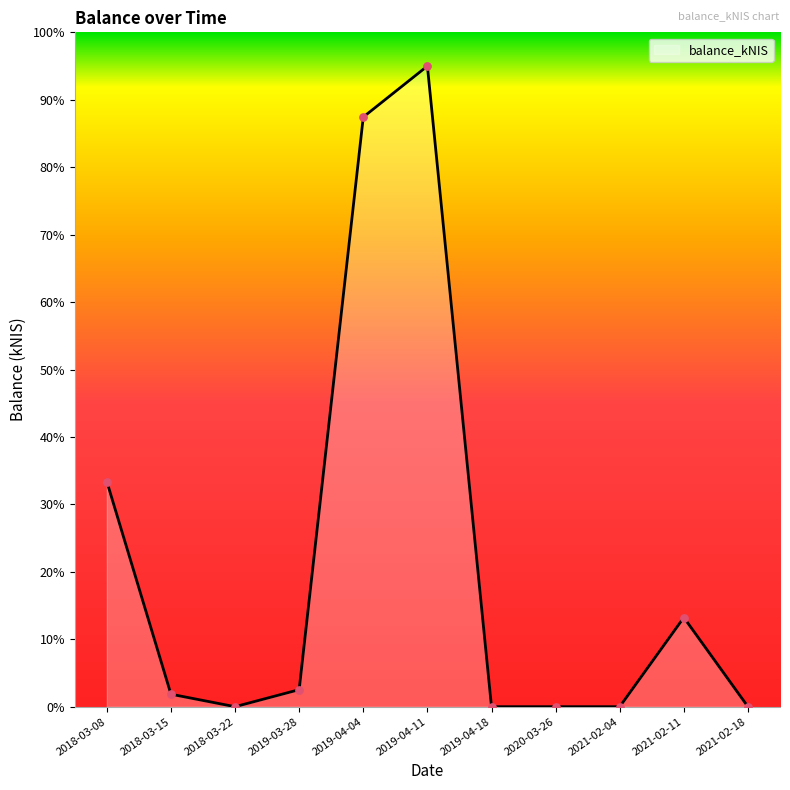

Which has a higher value, 2019-04-11 or 2019-04-04?

2019-04-11